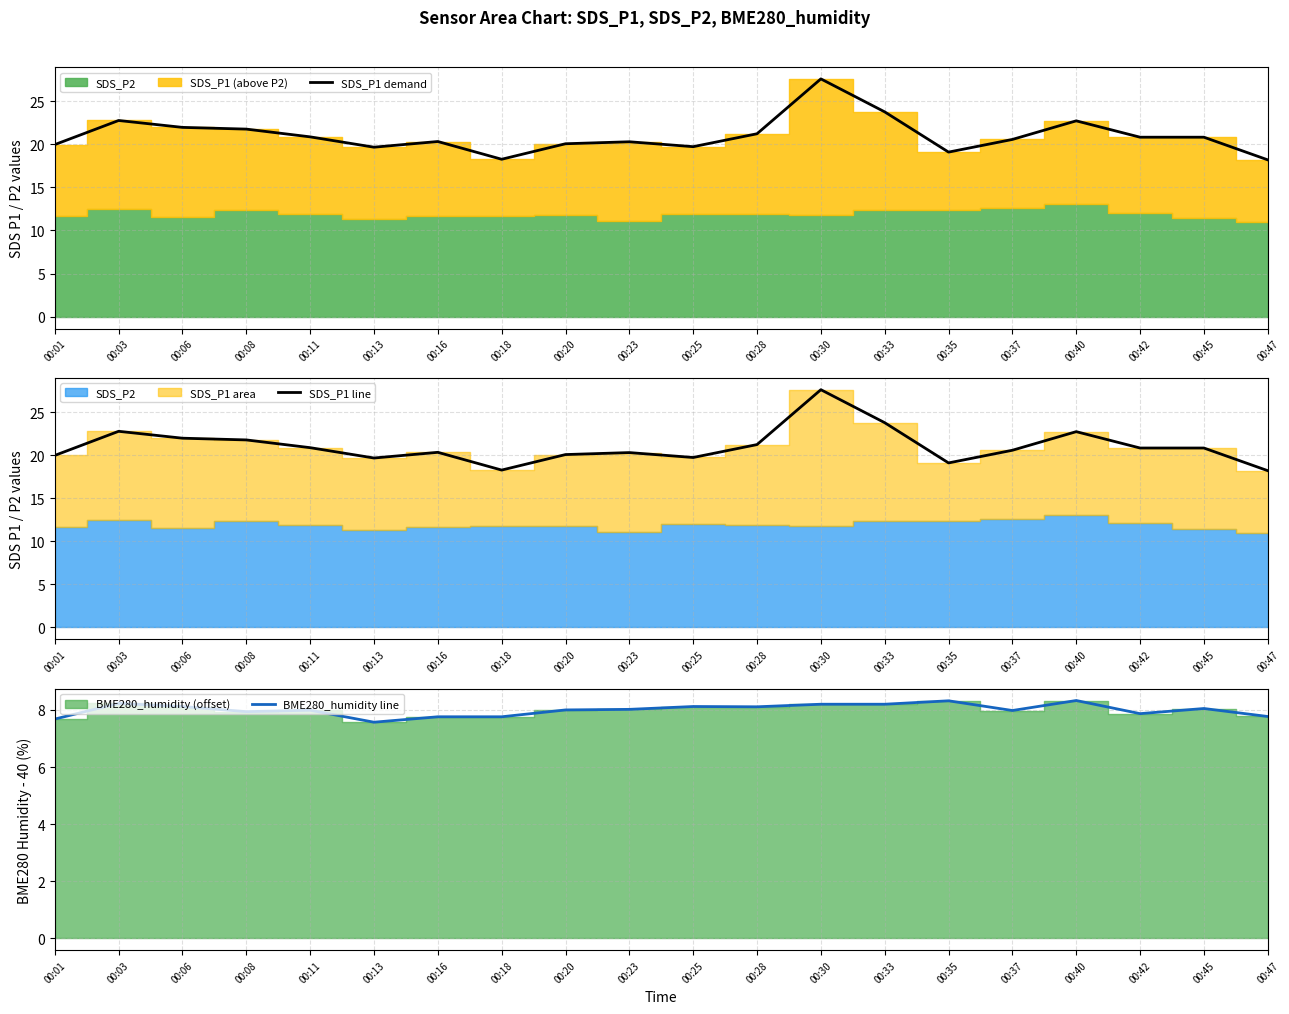

The SDS_P1 demand series shows 18.3 at 00:18. True or false?

True